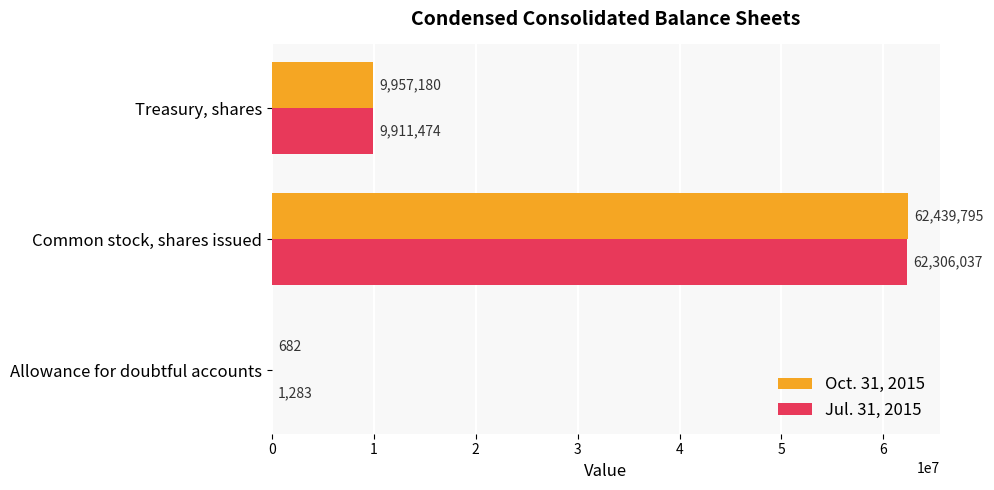

What is the sum of all Jul. 31, 2015 values?

72218794